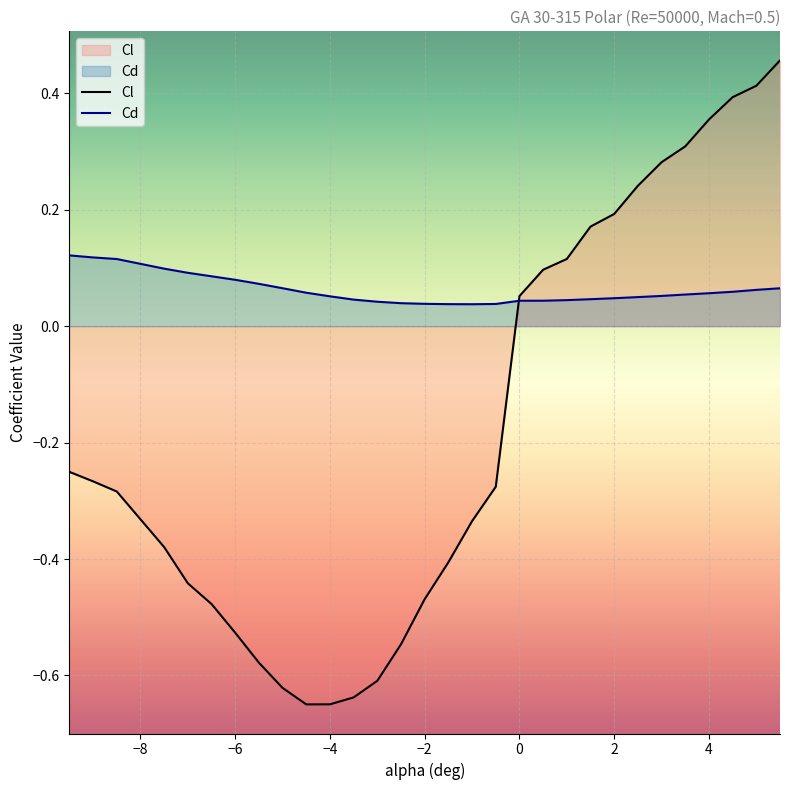

Rank the series by their average value, from lowest to highest.

Cl, Cd